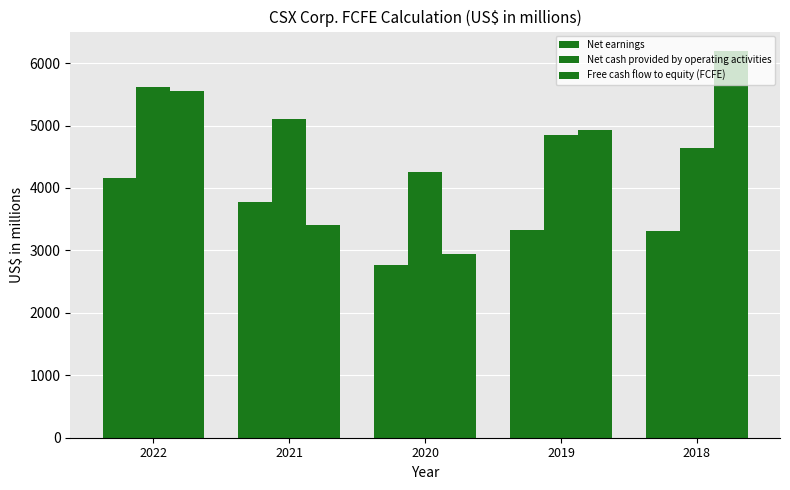

Reading left to right, transcribe all the data shown in this chart.

Net earnings: 4166	3781	2765	3331	3309
Net cash provided by operating activities: 5619	5099	4263	4850	4641
Free cash flow to equity (FCFE): 5546	3411	2948	4929	6196